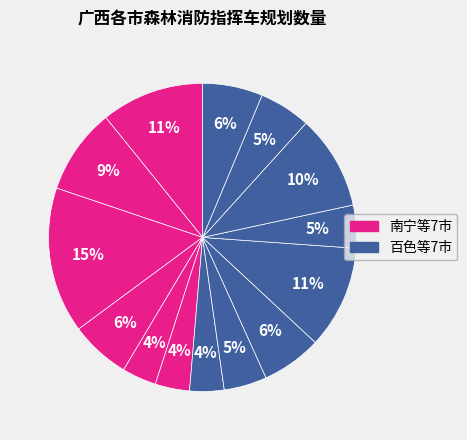

Count the number of slices in the pie.

14